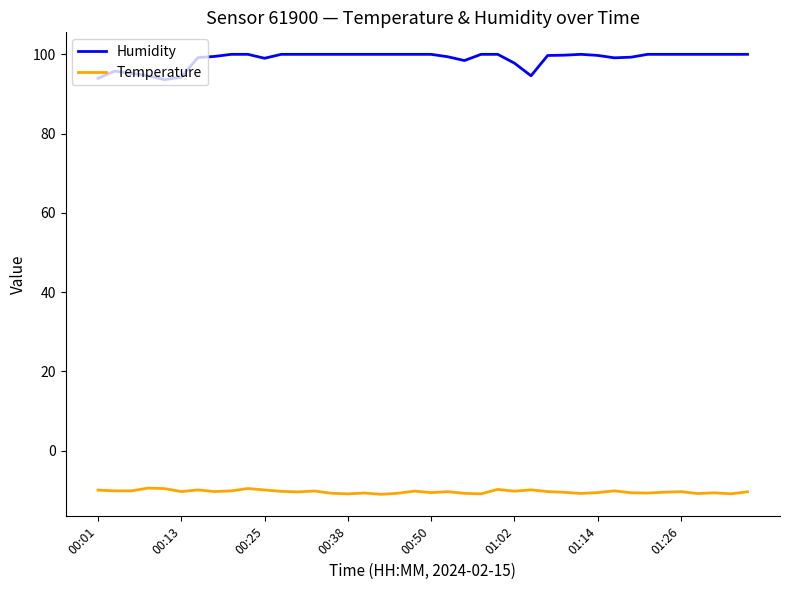

What is the smallest value displayed?

-11.0